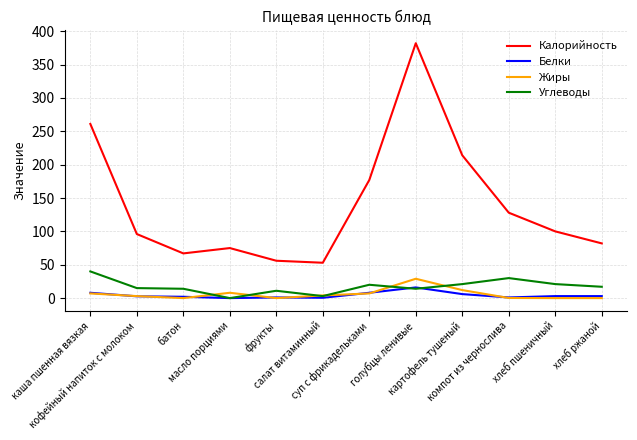

The value of Калорийность at масло порциями is 98.6. True or false?

False